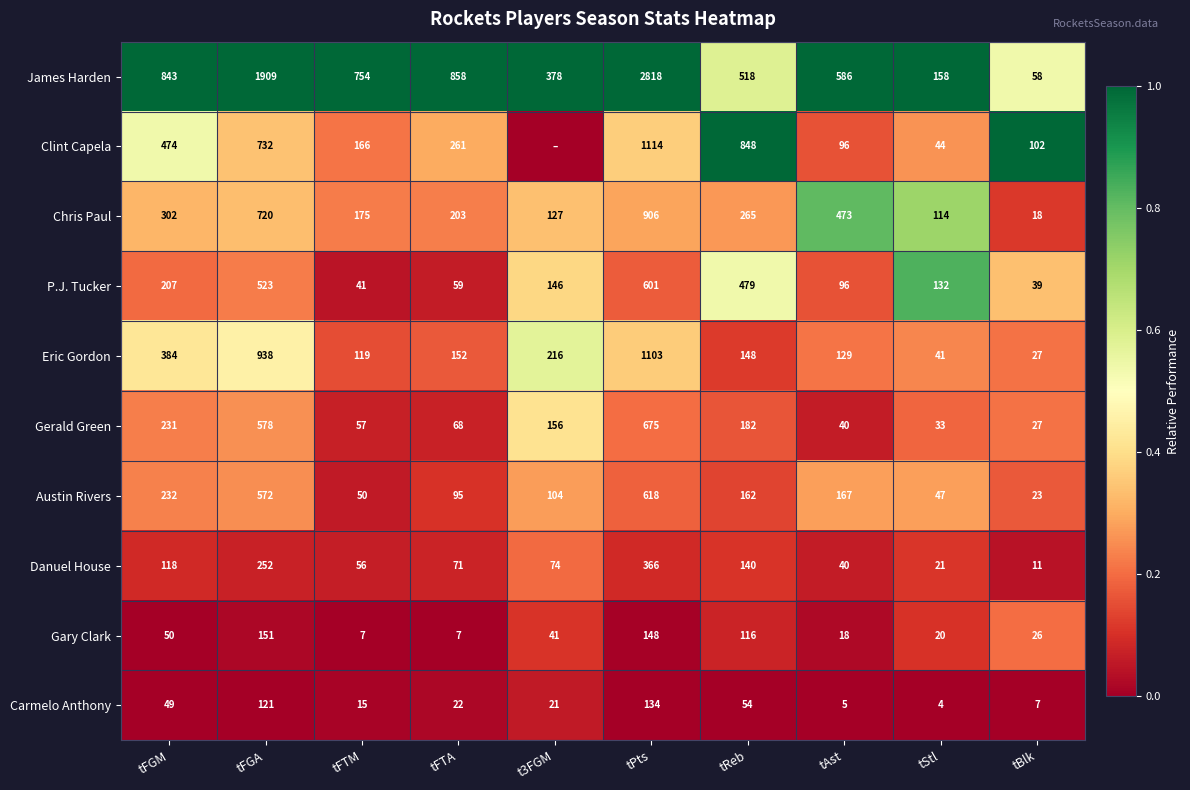

The P.J. Tucker series shows 0.5 at tBlk. True or false?

False